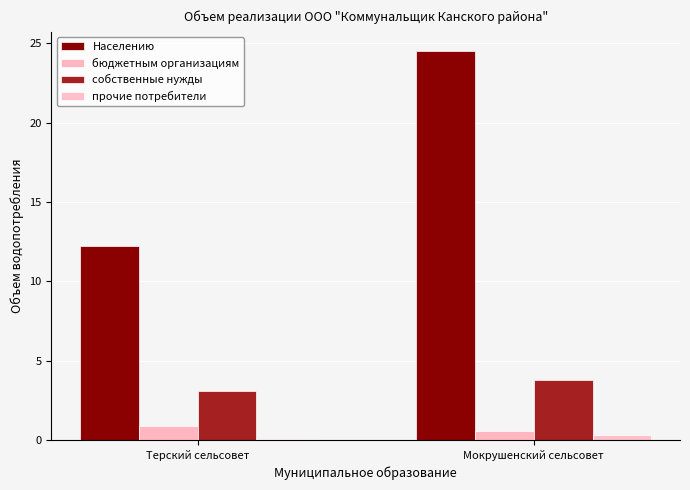

At which label does бюджетным организациям reach its minimum?

Мокрушенский сельсовет